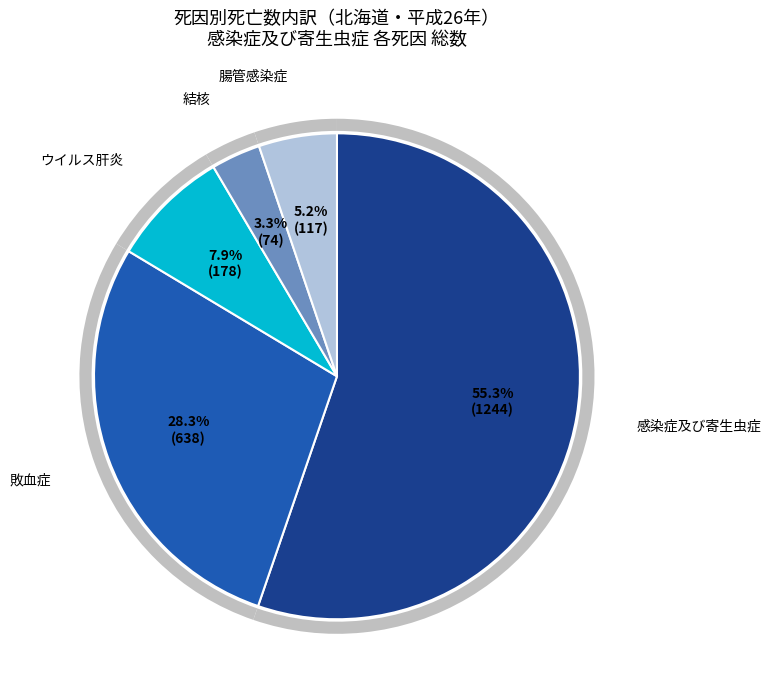

Rank the categories by value from highest to lowest.

感染症及び寄生虫症, 敗血症, ウイルス肝炎, 腸管感染症, 結核